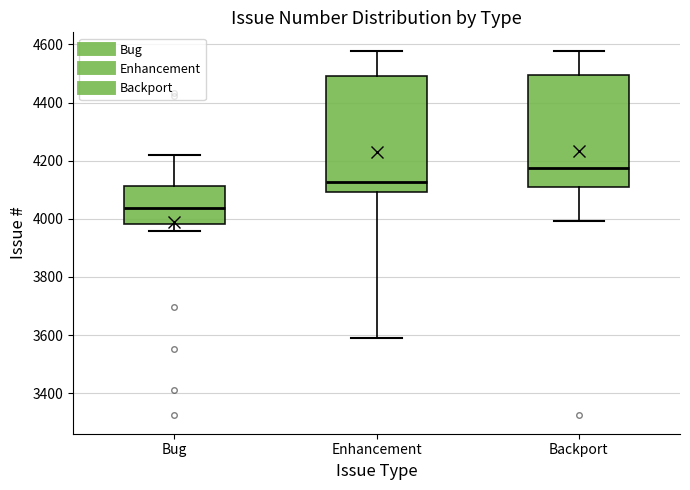

Where does the median line of the box for Enhancement sit on the y-axis? The values are not printed on the chart, so give them approximately, as read against the axis.

4120